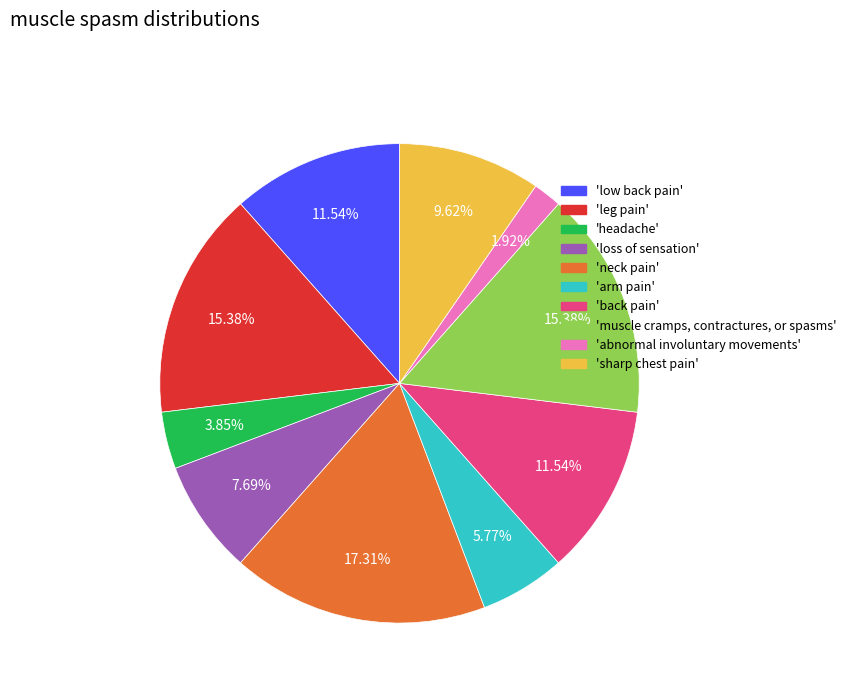

To the nearest percent, what is the difference between the largest and smallest slice percentages?

15%